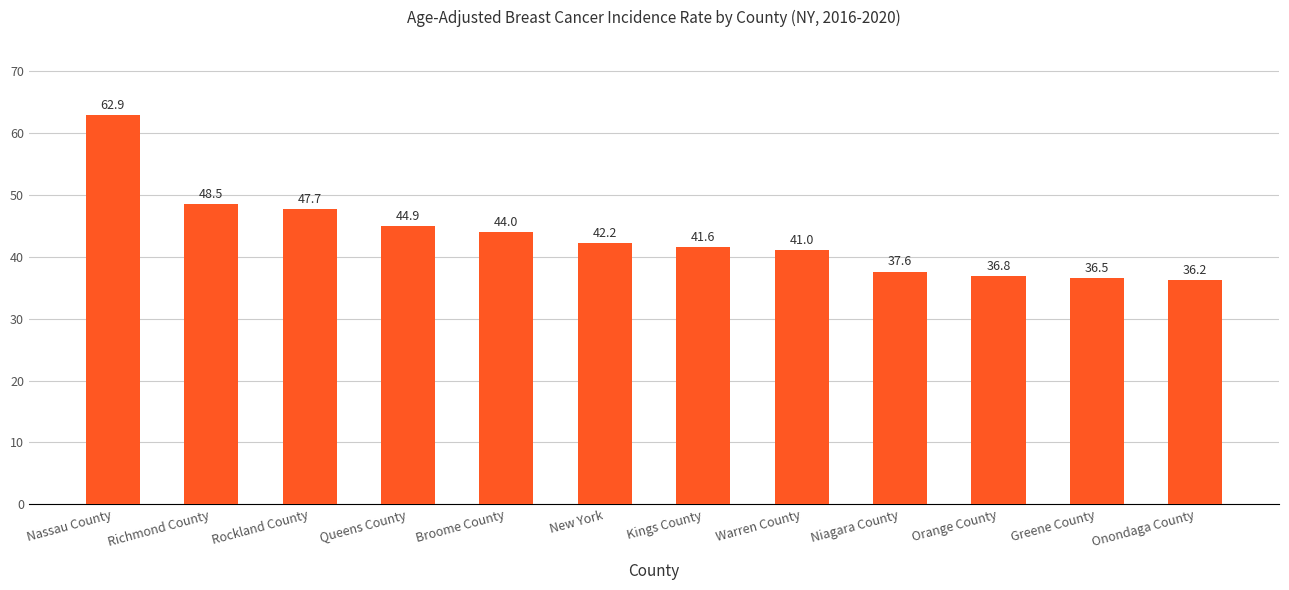

Reading left to right, transcribe all the data shown in this chart.

Nassau County=62.9	Richmond County=48.5	Rockland County=47.7	Queens County=44.9	Broome County=44.0	New York=42.2	Kings County=41.6	Warren County=41.0	Niagara County=37.6	Orange County=36.8	Greene County=36.5	Onondaga County=36.2